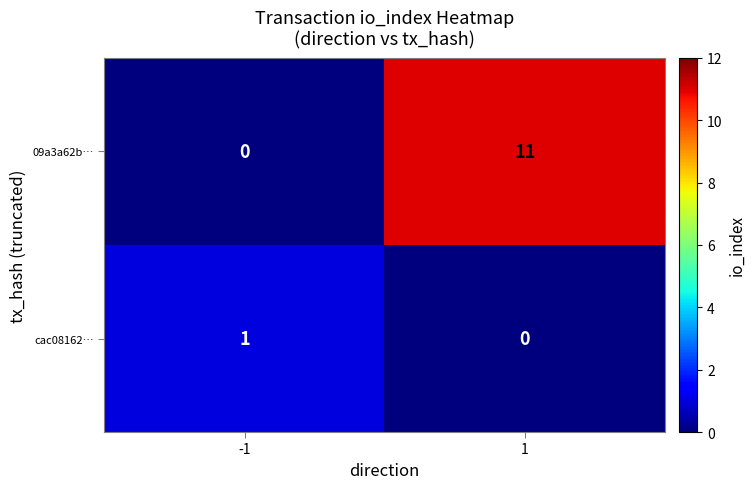

What is the sum of the 09a3a62b… values at 1 and -1?

11